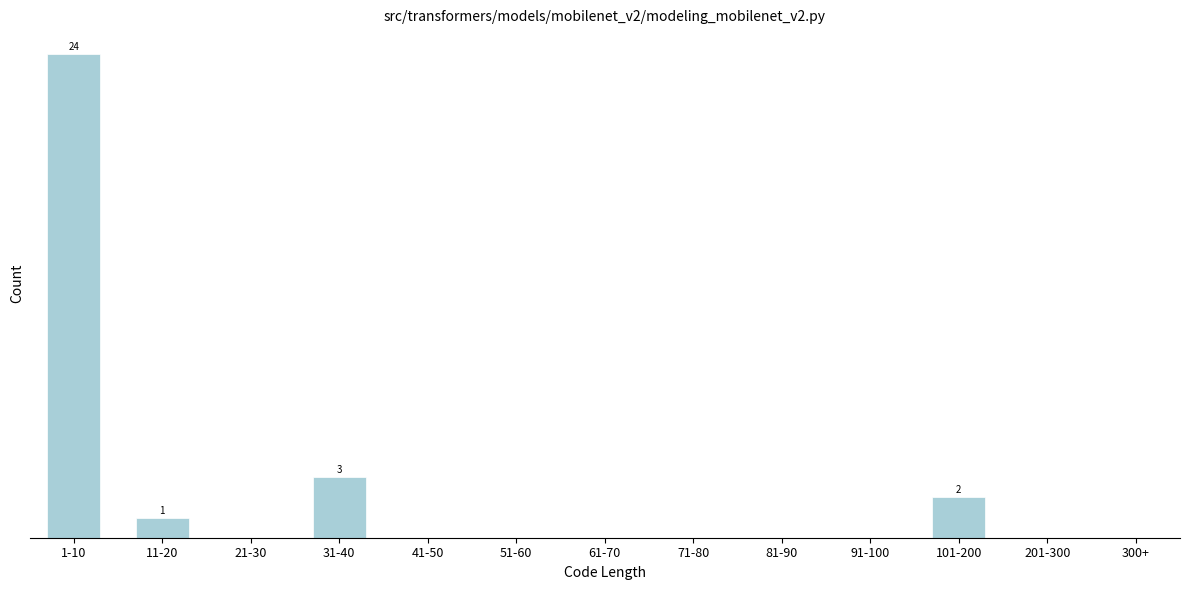

Are the bars horizontal?

No